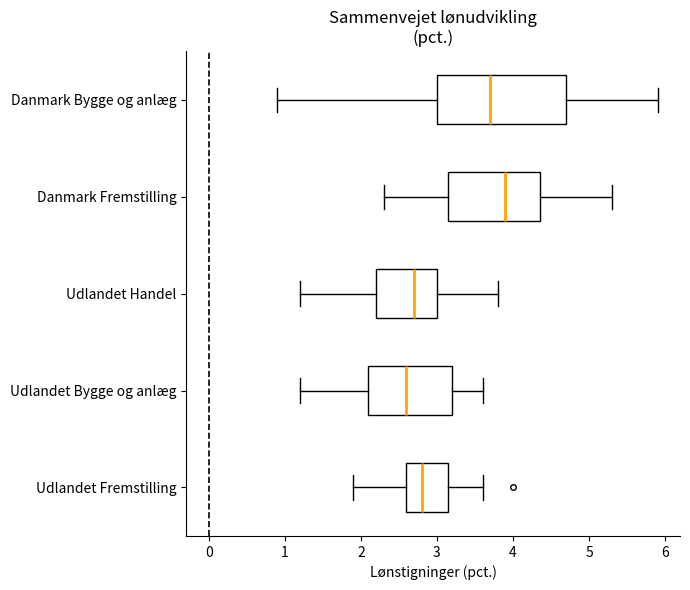

Reading bottom to top, transcribe this box plot: for each box, give where its median line is, the range the box spans, and where its two whiskers end, as read against the x-axis. The values are not printed on the chart, so give them approximately, as read against the axis.

Udlandet Fremstilling: median 2.8, box 2.6 to 3.2, whiskers 1.9 to 3.6
Udlandet Bygge og anlæg: median 2.6, box 2.1 to 3.2, whiskers 1.2 to 3.6
Udlandet Handel: median 2.7, box 2.2 to 3.0, whiskers 1.2 to 3.8
Danmark Fremstilling: median 3.9, box 3.2 to 4.4, whiskers 2.3 to 5.3
Danmark Bygge og anlæg: median 3.7, box 3.0 to 4.7, whiskers 0.9 to 5.9